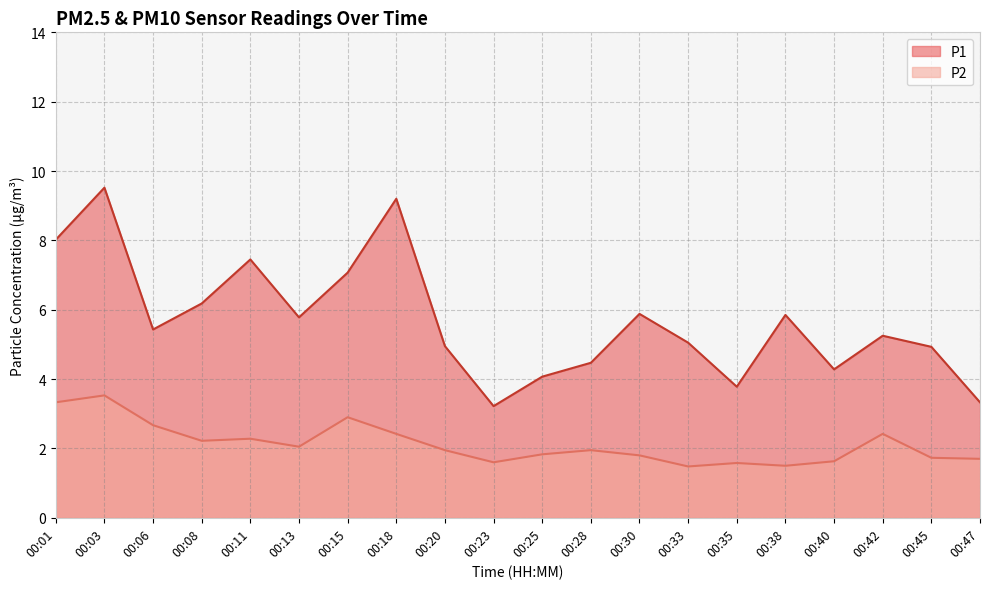

How many interior local peaks does the P1 series have?

6